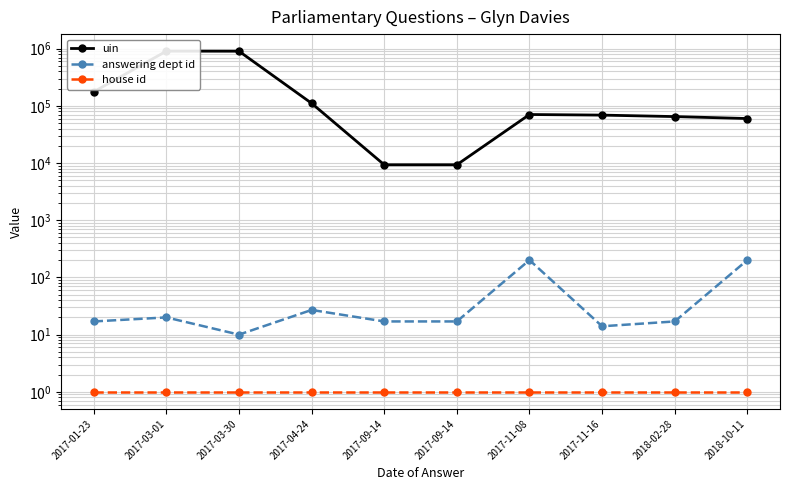

Reading right to left, what are all the values shown in this chart?

uin: 59974	64880	68849	70513	9322	9321	110837	901890	904088	176259
answering dept id: 201	17	14	201	17	17	27	10	20	17
house id: 1	1	1	1	1	1	1	1	1	1